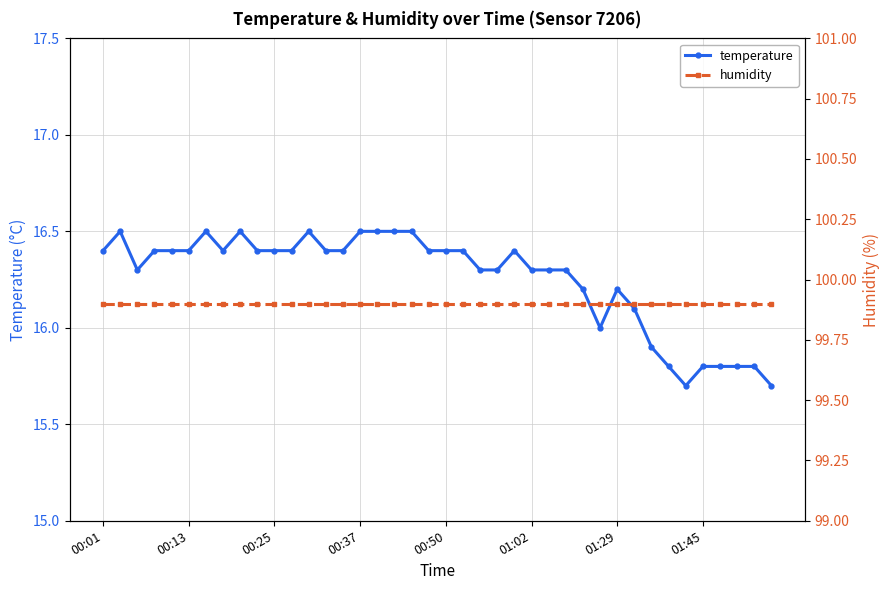

What is the difference between the temperature values at 24 and 36?

0.6